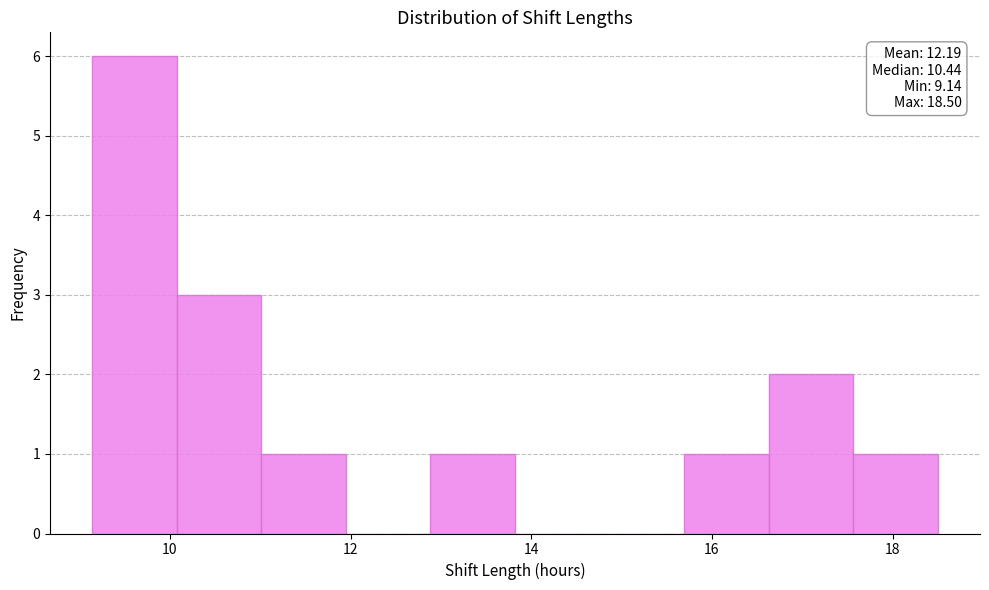

Over which range of the x-axis is the bar tallest?

9.2 to 10.0